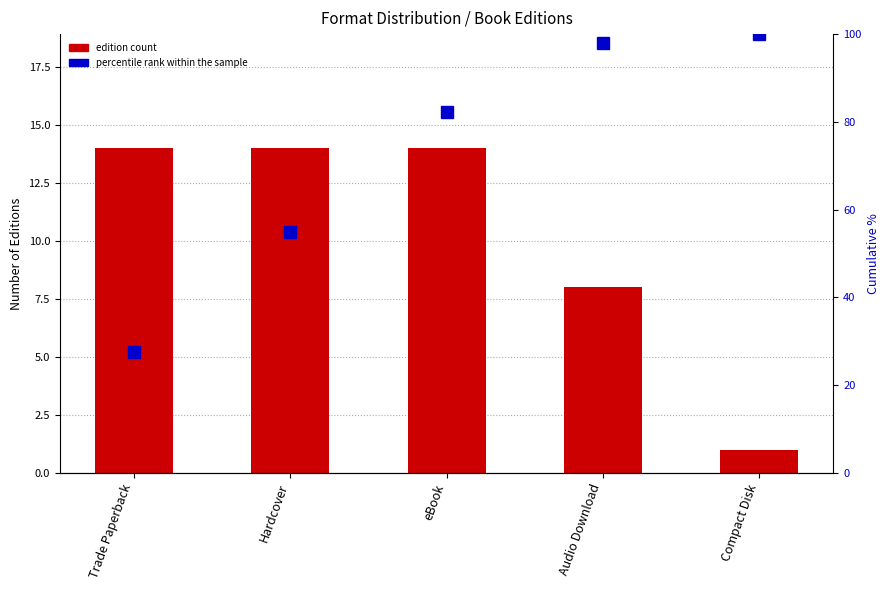

What is the value of the edition count bar at the 1st from the left?

14.0